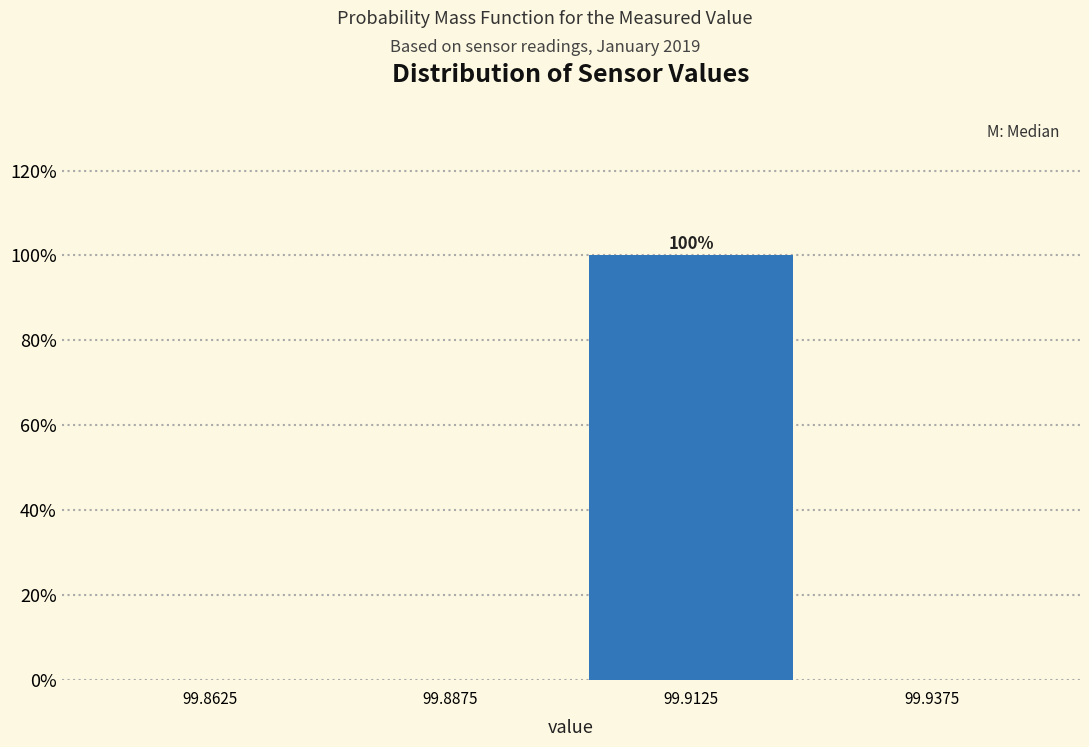

Which range on the x-axis has the tallest bar?

99.900 to 99.925